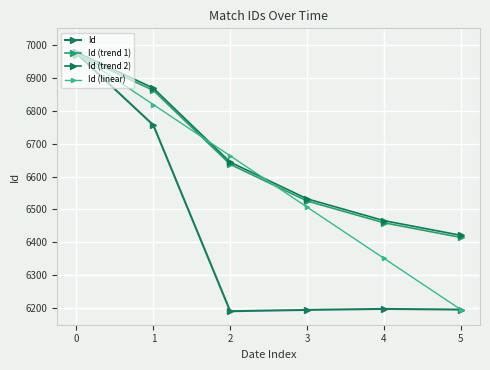

At how many categories does at least one series exceed 6325?

6